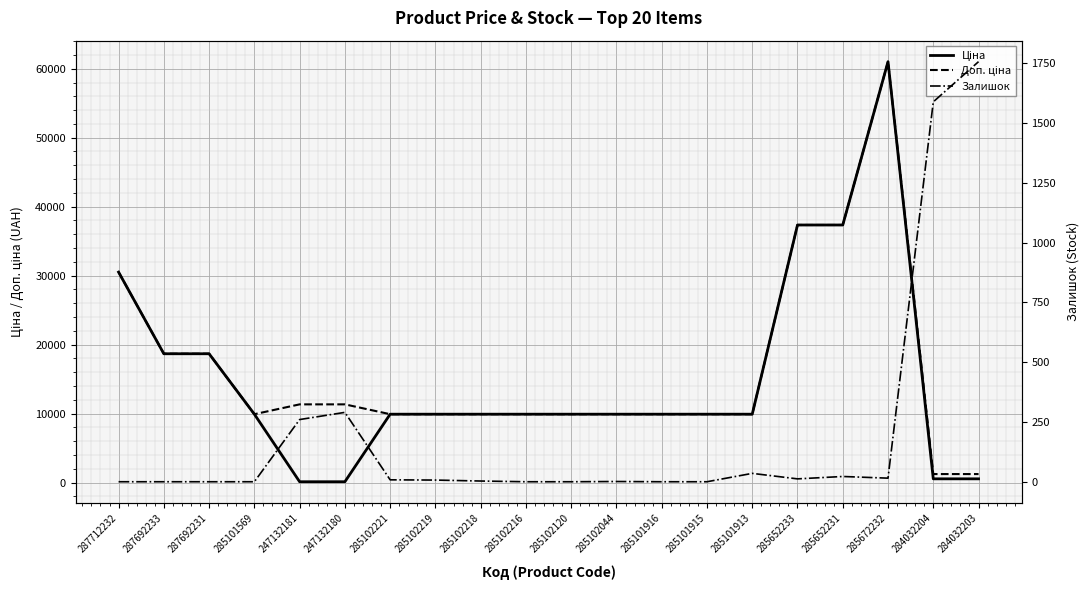

What is the value of the Ціна point at the 4th from the left?

9908.5